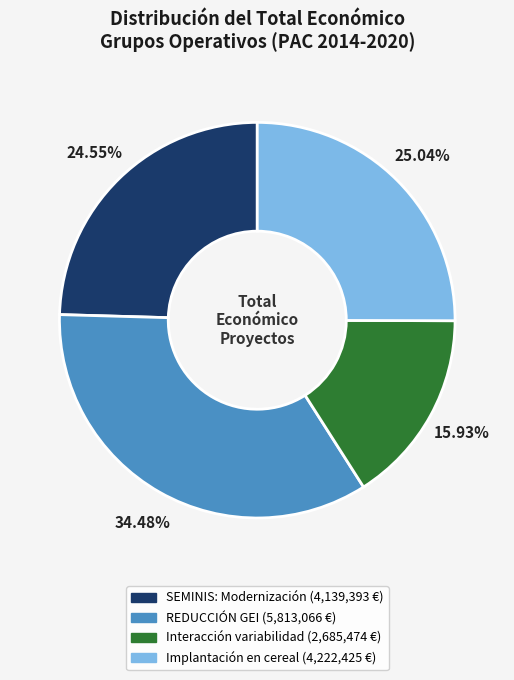

To the nearest percent, what is the difference between the largest and smallest slice percentages?

19%